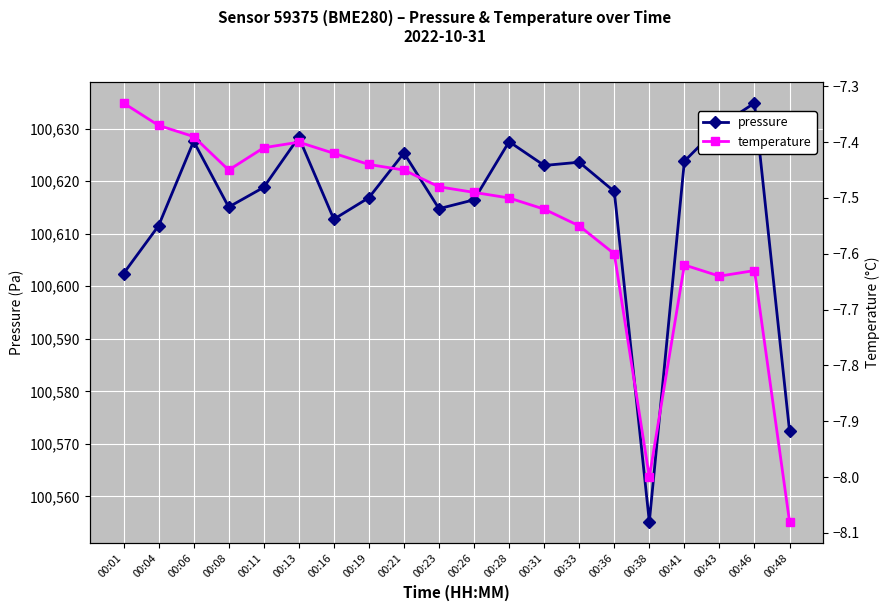

The temperature series shows -7.4 at 00:11. True or false?

True